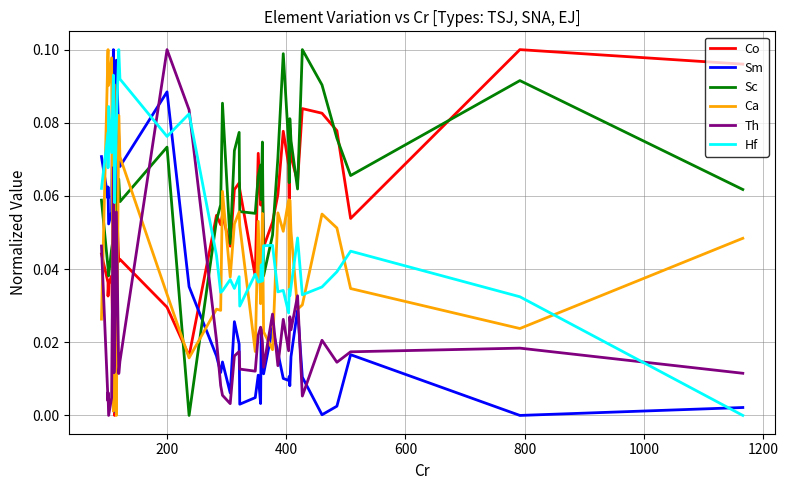

Reading left to right, transcribe all the data shown in this chart.

Co: 0.0	0.0	0.0	0.0	0.0	0.0	0.0	0.0	0.1	0.0	0.0	0.0	0.0	0.1	0.1	0.1	0.0	0.1	0.1	0.1	0.0	0.1	0.1	0.1	0.1	0.0	0.1	0.1	0.1	0.1	0.1	0.1	0.1	0.1	0.1	0.1	0.1	0.1	0.1	0.1
Sm: 0.1	0.1	0.1	0.1	0.1	0.1	0.1	0.0	0.1	0.1	0.1	0.1	0.0	0.0	0.0	0.0	0.0	0.0	0.0	0.0	0.0	0.0	0.0	0.0	0.0	0.0	0.0	0.0	0.0	0.0	0.0	0.0	0.0	0.0	0.0	0.0	0.0	0.0	0.0	0.0
Sc: 0.1	0.0	0.0	0.0	0.0	0.0	0.0	0.0	0.1	0.1	0.1	0.1	0.0	0.1	0.1	0.1	0.0	0.1	0.1	0.1	0.1	0.1	0.1	0.1	0.1	0.0	0.0	0.1	0.1	0.1	0.1	0.1	0.1	0.1	0.1	0.1	0.1	0.1	0.1	0.1
Ca: 0.0	0.1	0.1	0.1	0.1	0.0	0.1	0.0	0.0	0.1	0.1	0.0	0.0	0.0	0.0	0.1	0.0	0.1	0.1	0.1	0.0	0.1	0.0	0.0	0.1	0.0	0.0	0.1	0.1	0.1	0.0	0.1	0.1	0.0	0.0	0.1	0.1	0.0	0.0	0.0
Th: 0.0	0.0	0.0	0.0	0.0	0.1	0.0	0.0	0.1	0.0	0.0	0.1	0.1	0.0	0.0	0.0	0.0	0.0	0.0	0.0	0.0	0.0	0.0	0.0	0.0	0.0	0.0	0.0	0.0	0.0	0.0	0.0	0.0	0.0	0.0	0.0	0.0	0.0	0.0	0.0
Hf: 0.1	0.1	0.1	0.1	0.1	0.1	0.1	0.1	0.1	0.1	0.1	0.1	0.1	0.0	0.0	0.0	0.0	0.0	0.0	0.0	0.0	0.0	0.0	0.0	0.0	0.0	0.0	0.0	0.0	0.0	0.0	0.0	0.0	0.0	0.0	0.0	0.0	0.0	0.0	0.0